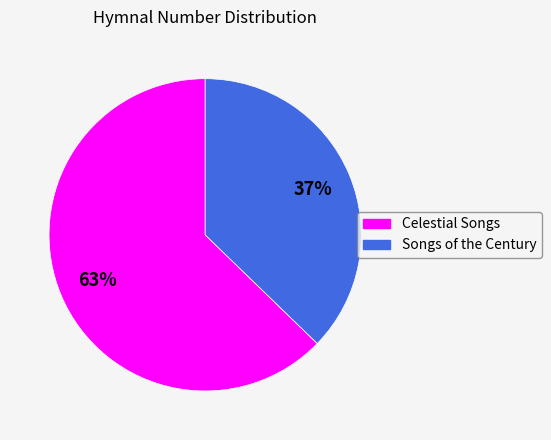

To the nearest percent, what is the combined percentage of Songs of the Century and Celestial Songs?

100%